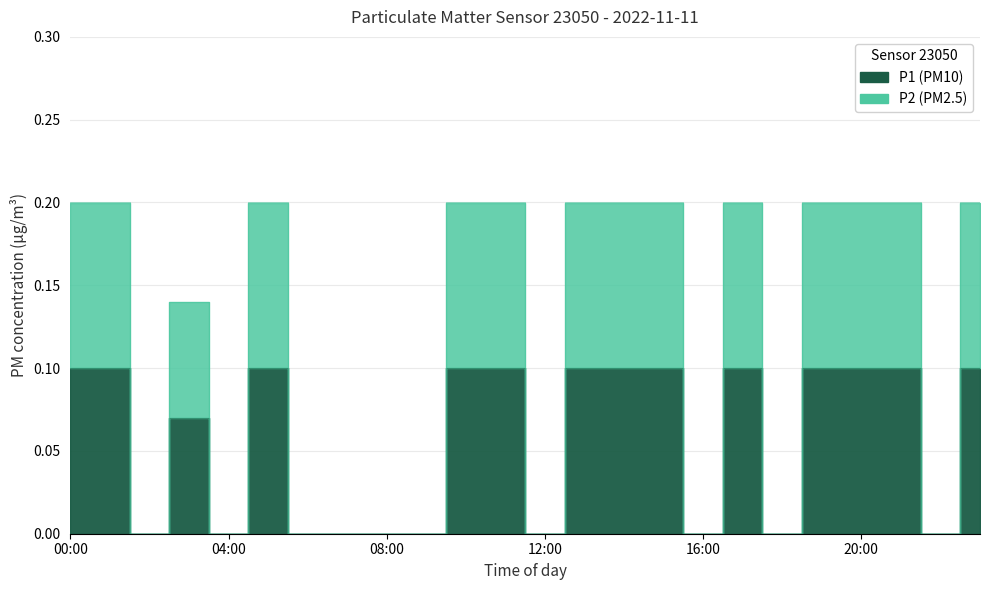

True or false: P2 and P1 intersect in this chart.

False